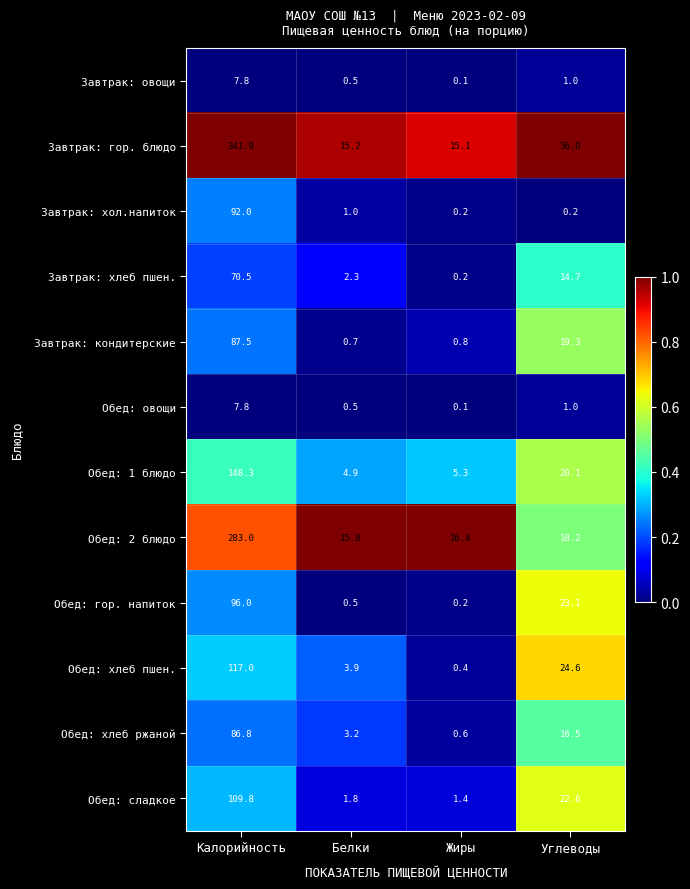

What is the average value of the Завтрак: хлеб пшен. series?

21.9